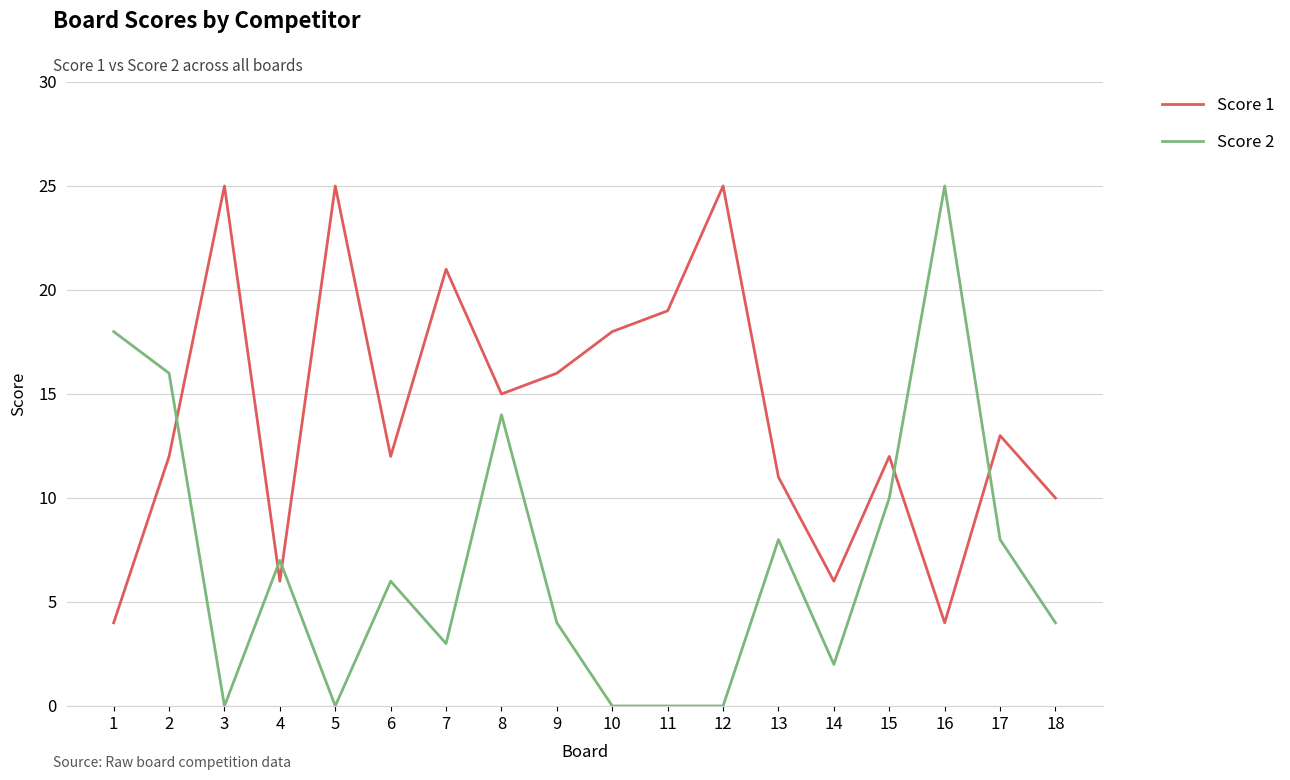

The Score 2 series shows 3 at 9. True or false?

False